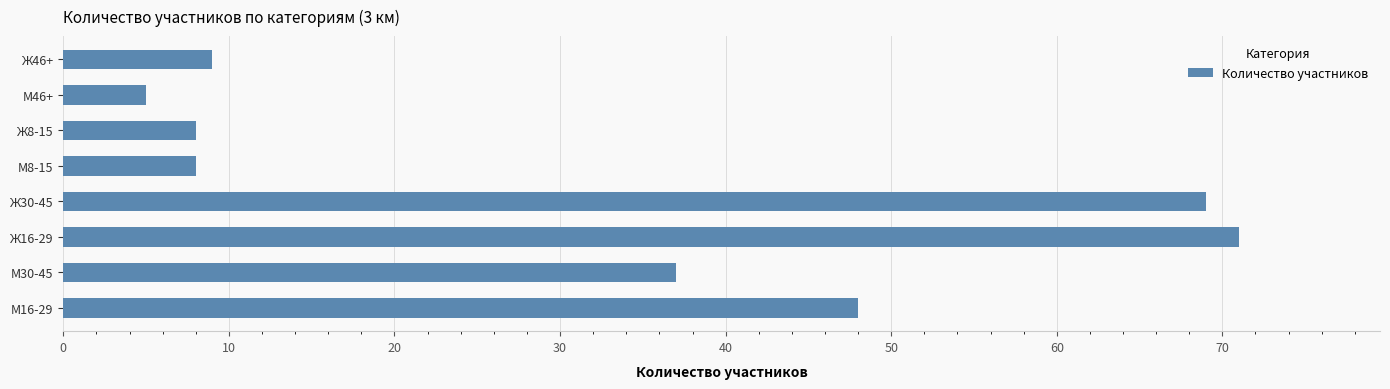

Approximately how many times larger is the value at М8-15 compared to М46+?

1.6